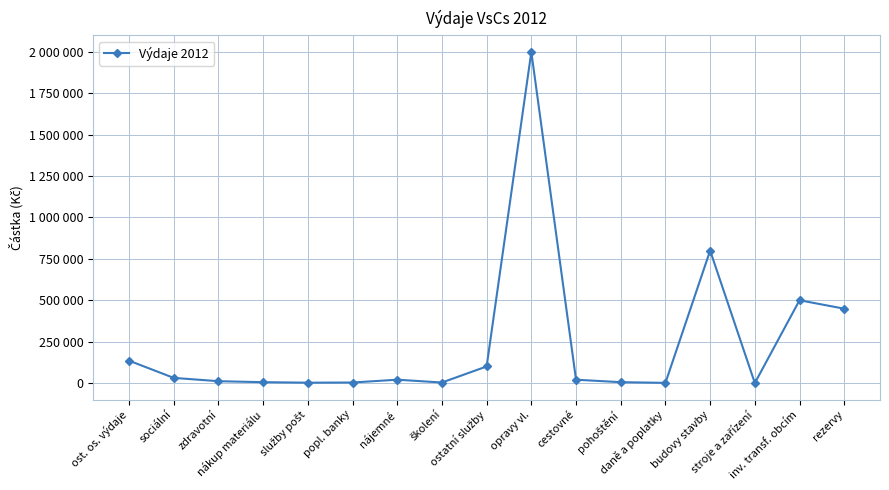

What is the sum of all values?

4085000